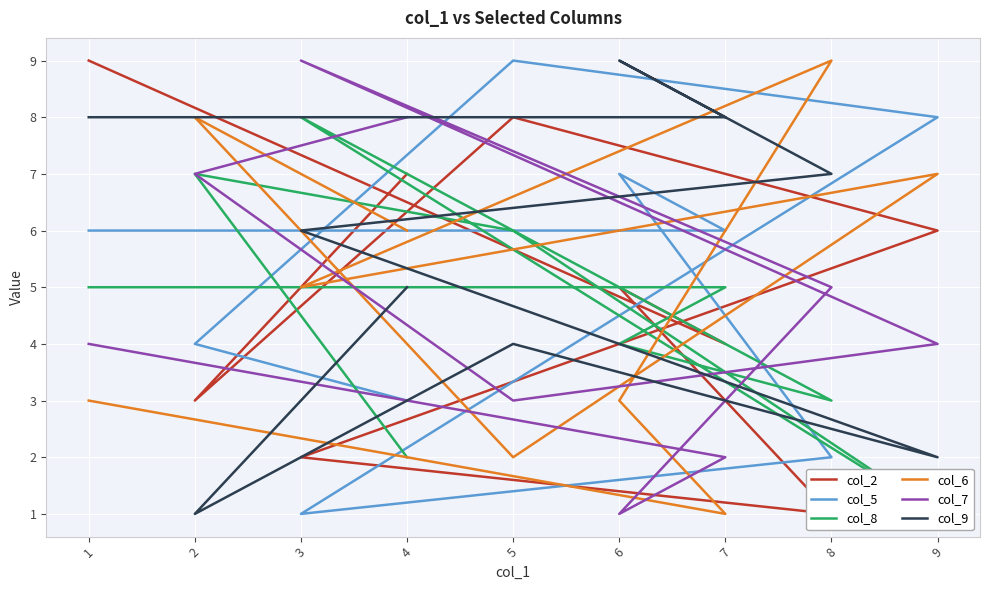

What is the difference between the highest and lowest values at 9?

7